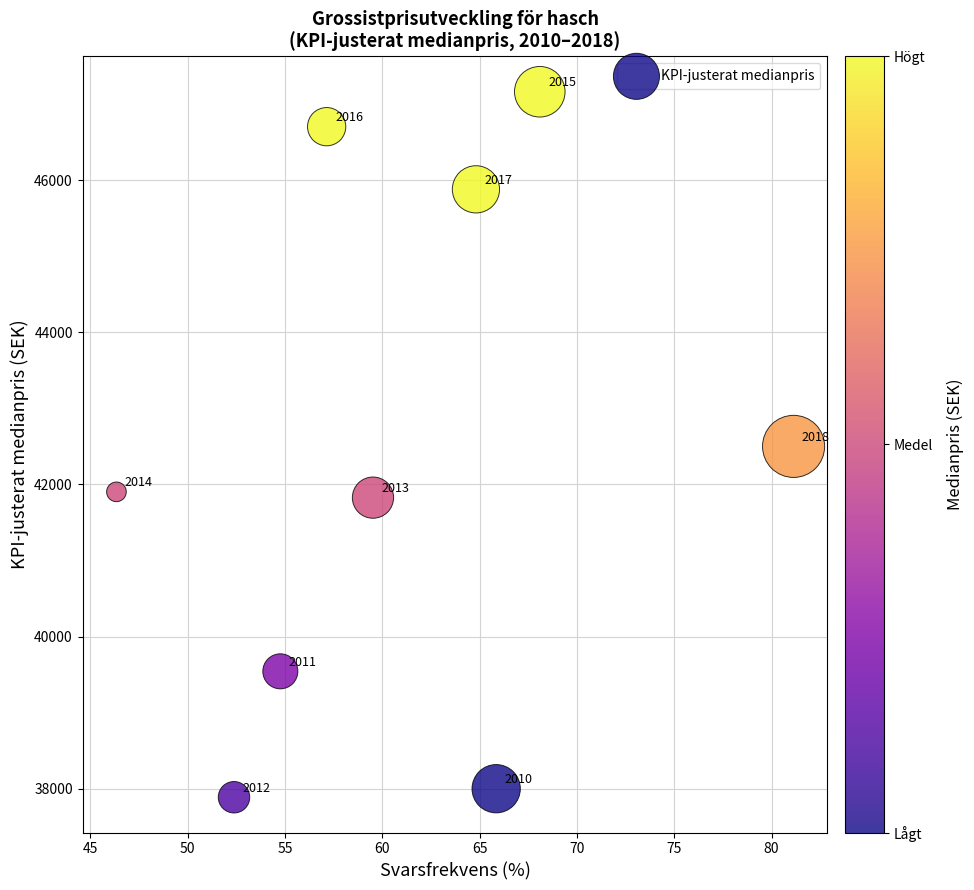

What is the average X value?

61.1